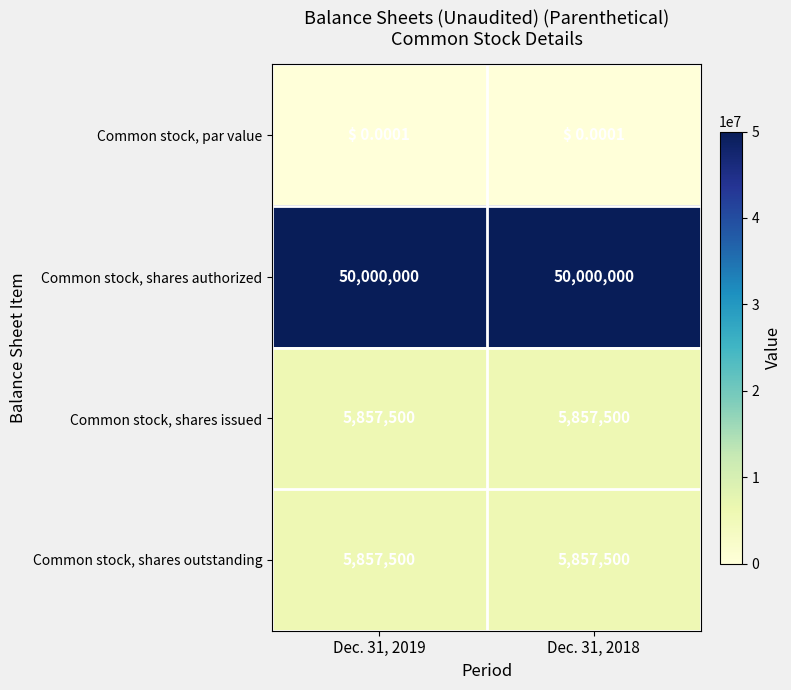

Is it true that Common stock, shares outstanding equals 5857500.0 at Dec. 31, 2019?

True